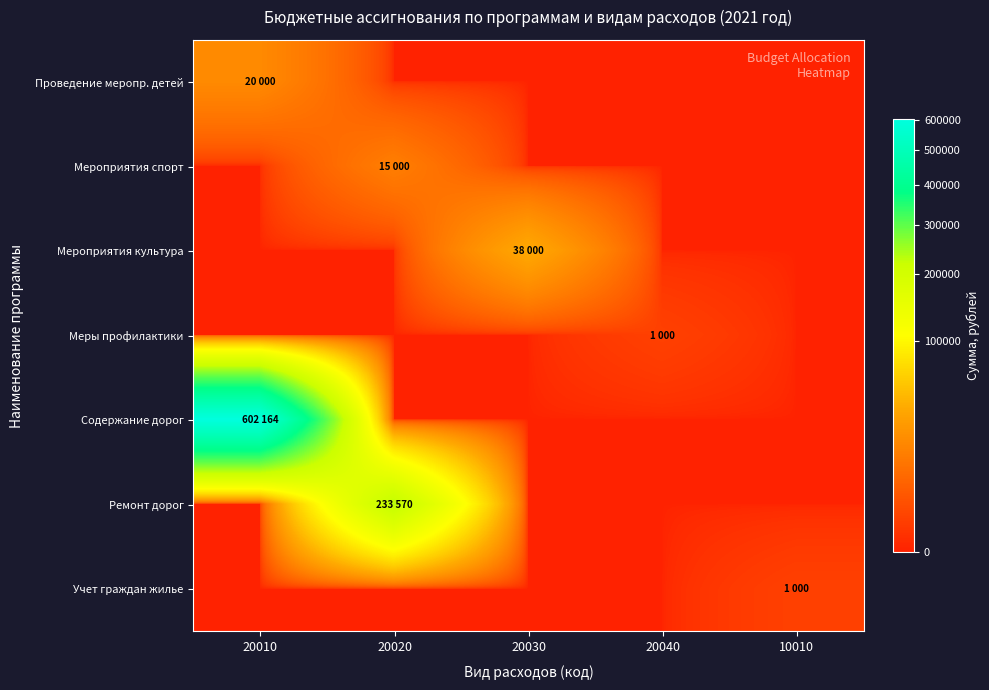

Which series has the largest range (max minus min)?

Содержание дорог